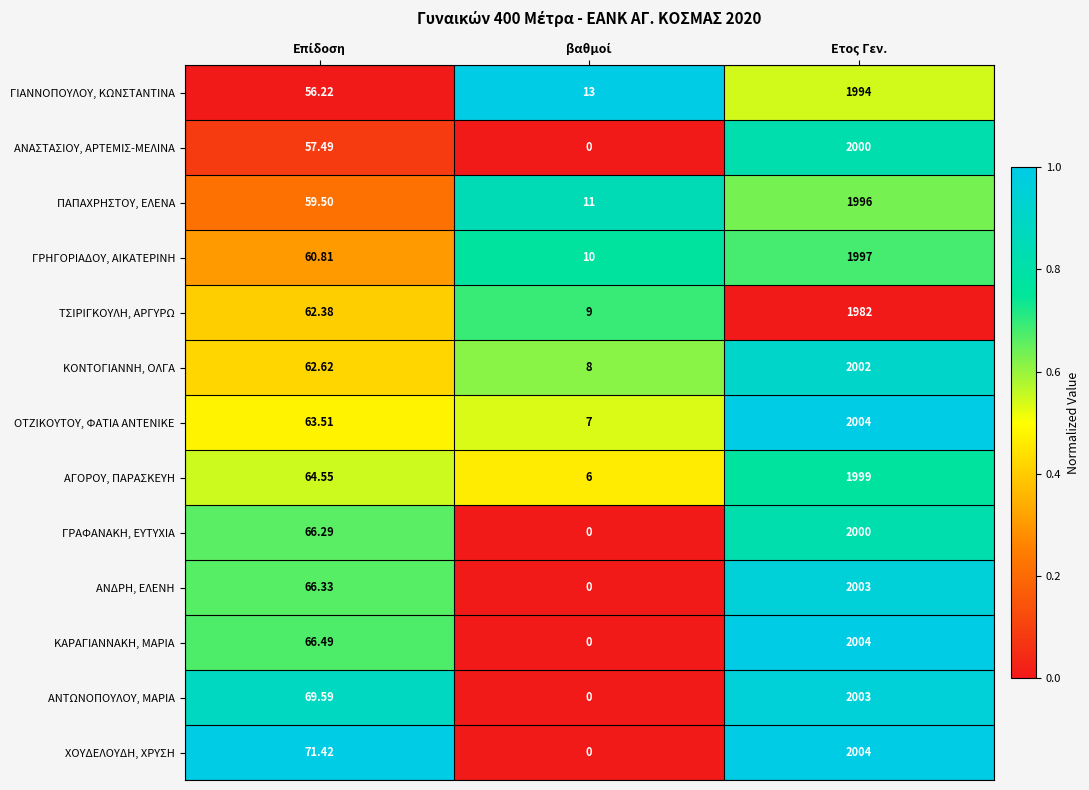

At which category is the sum across all series the highest?

Ετος Γεν.